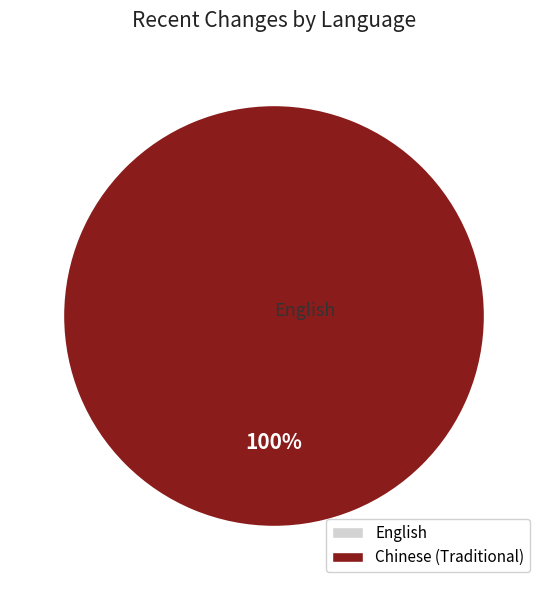

Is it true that English is 0% of the pie?

True